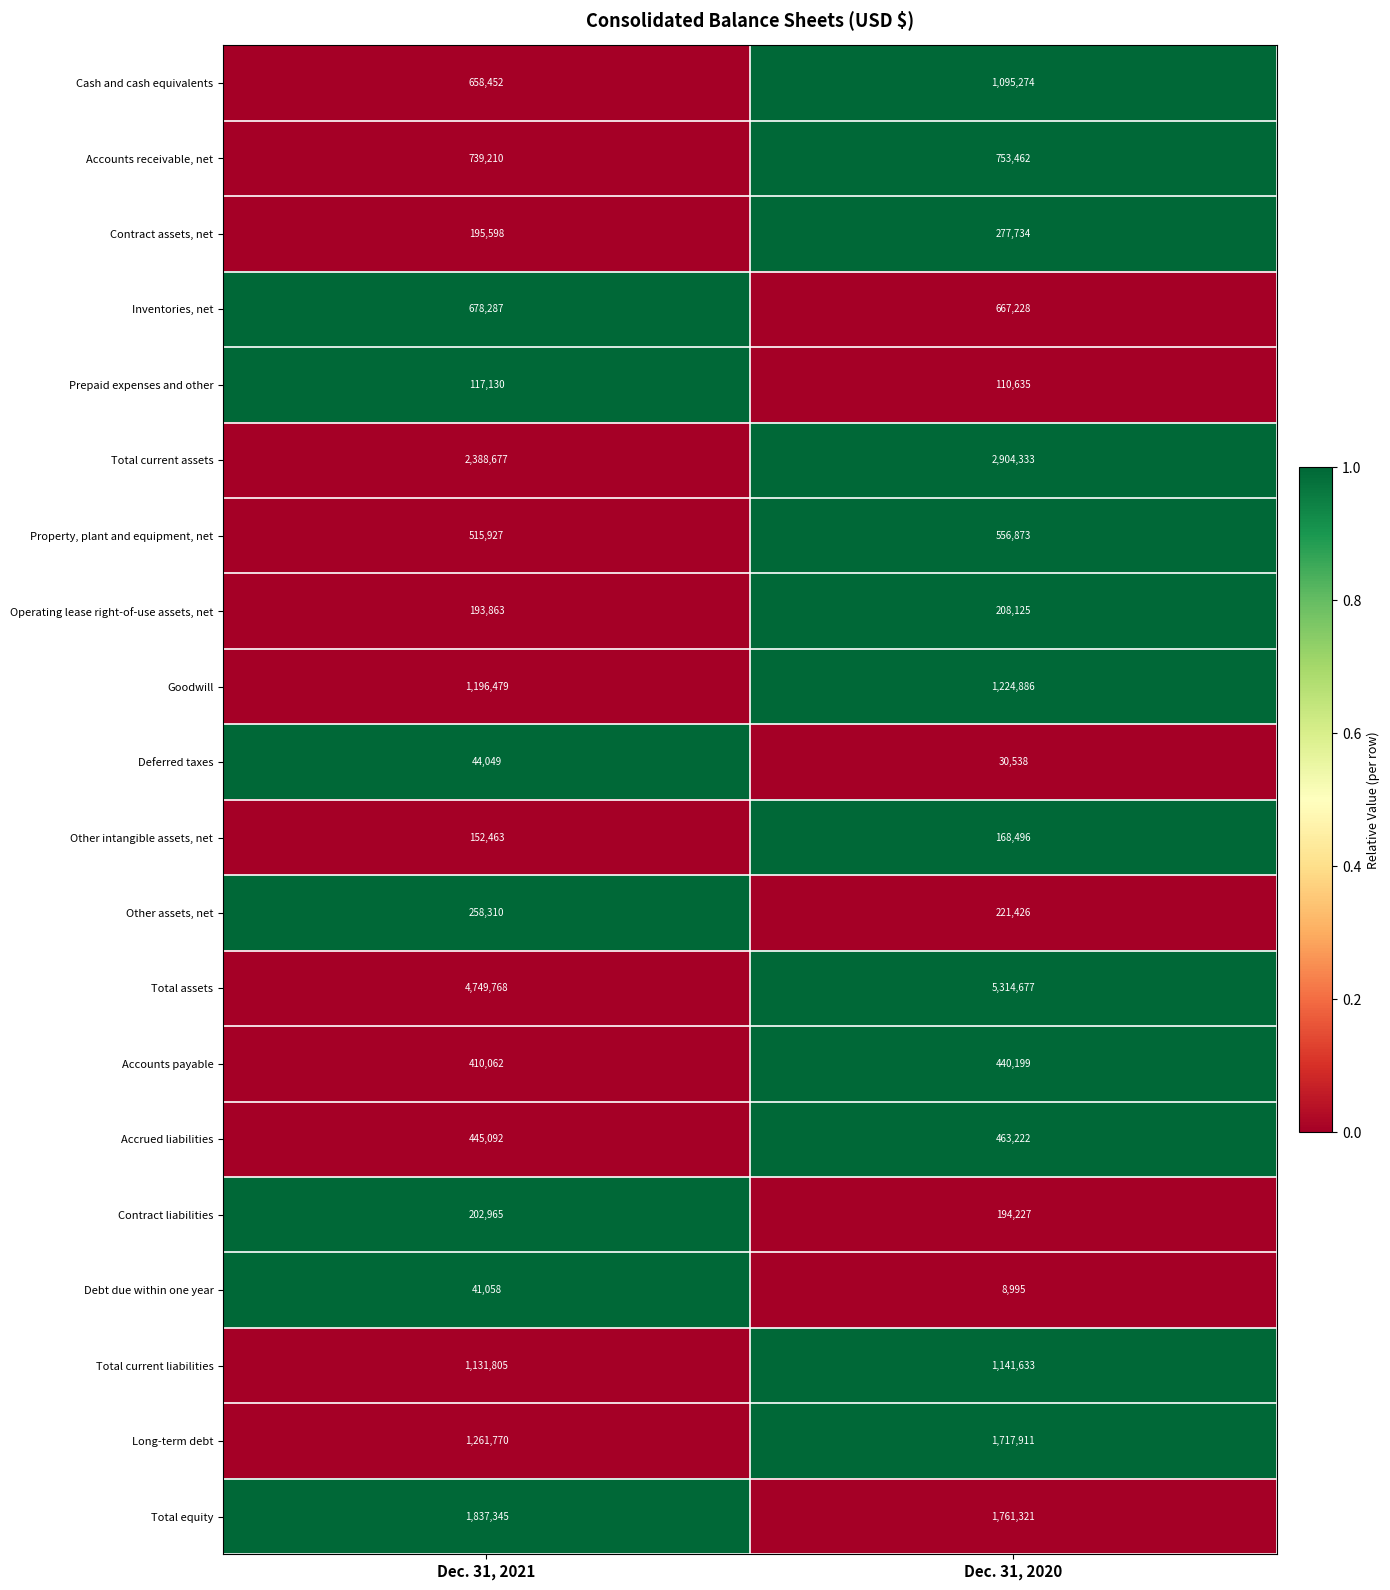

Which series has the largest total across all categories?

Total assets